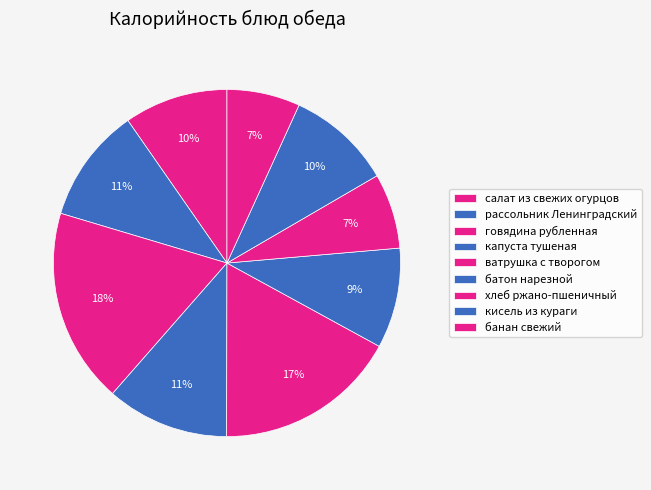

Which category has the biggest portion of the pie?

говядина рубленная